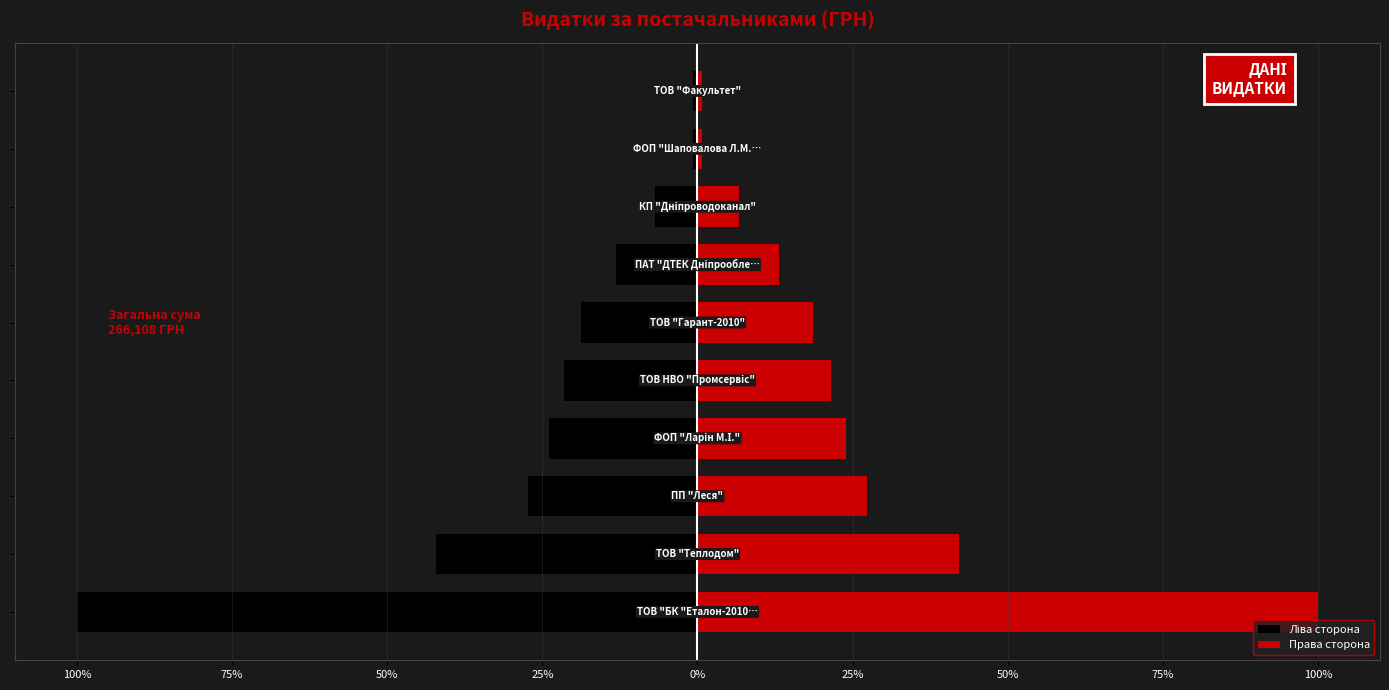

Reading left to right, transcribe all the data shown in this chart.

Ліва сторона: -100.0	-42.1	-27.3	-24.0	-21.5	-18.7	-13.2	-6.8	-0.7	-0.7
Права сторона: 100.0	42.1	27.3	24.0	21.5	18.7	13.2	6.8	0.7	0.7